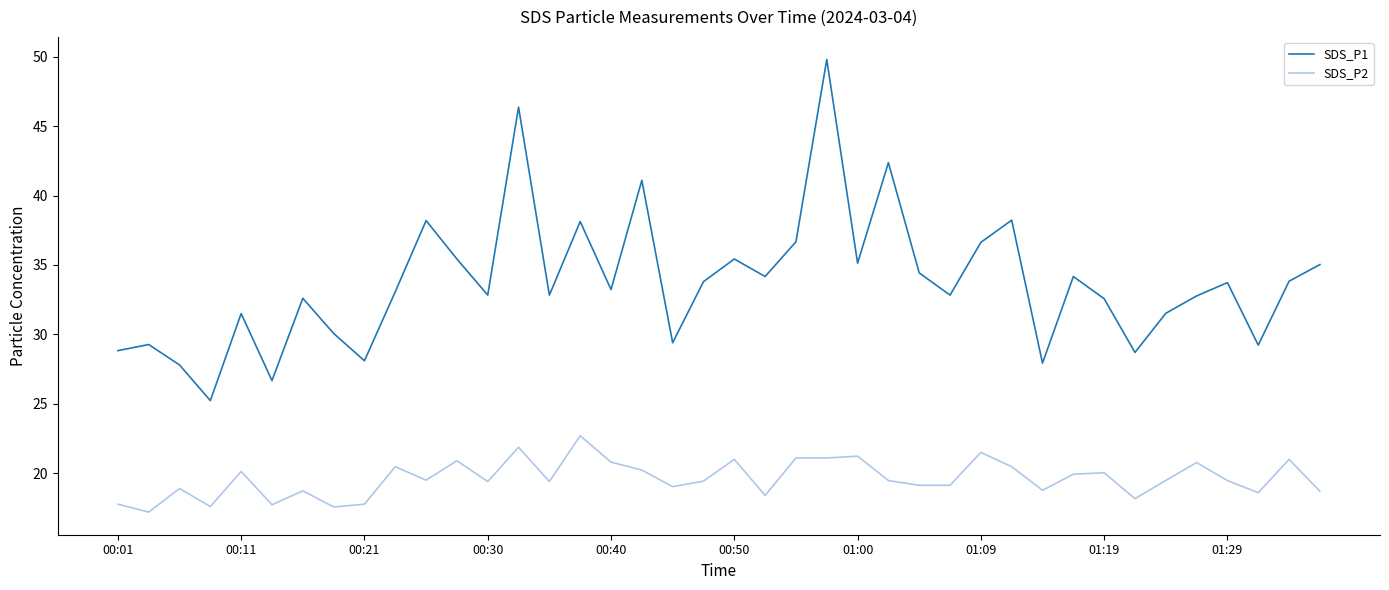

Rank the series by their maximum value, from lowest to highest.

SDS_P2, SDS_P1